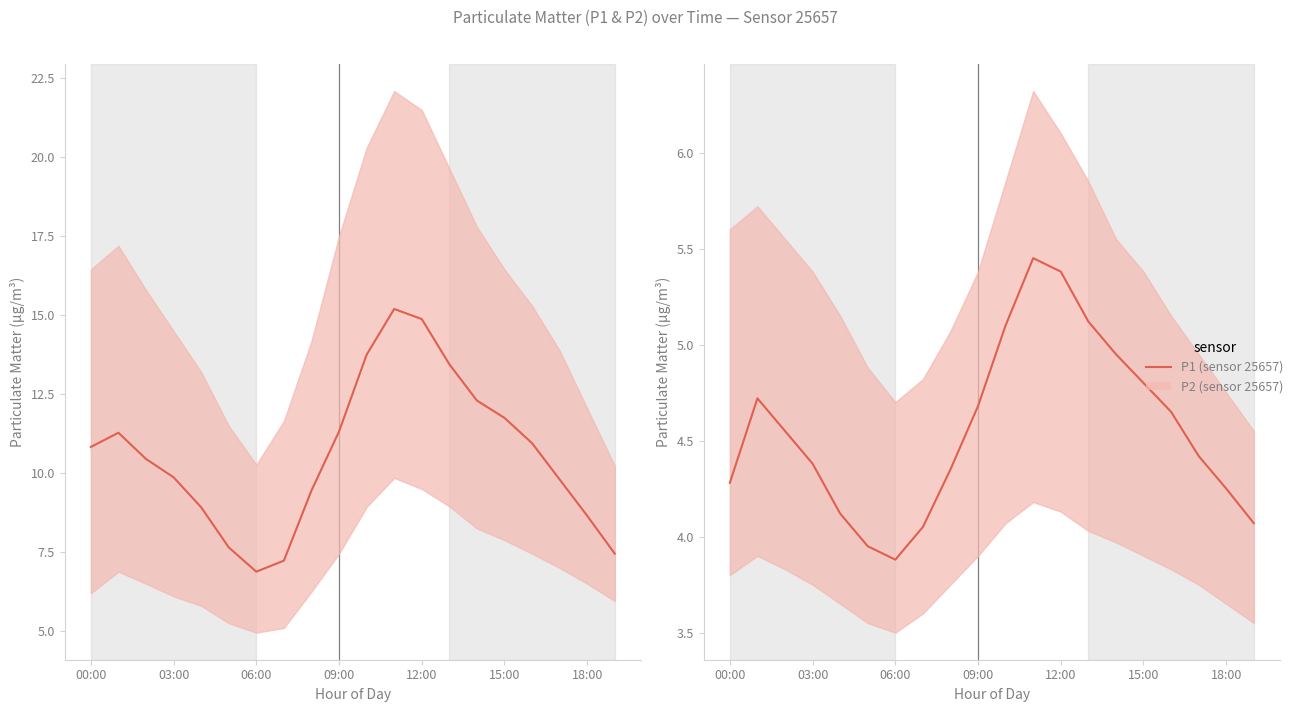

True or false: P2 (sensor 25657) has a value of 4.7 at 09:00.

True